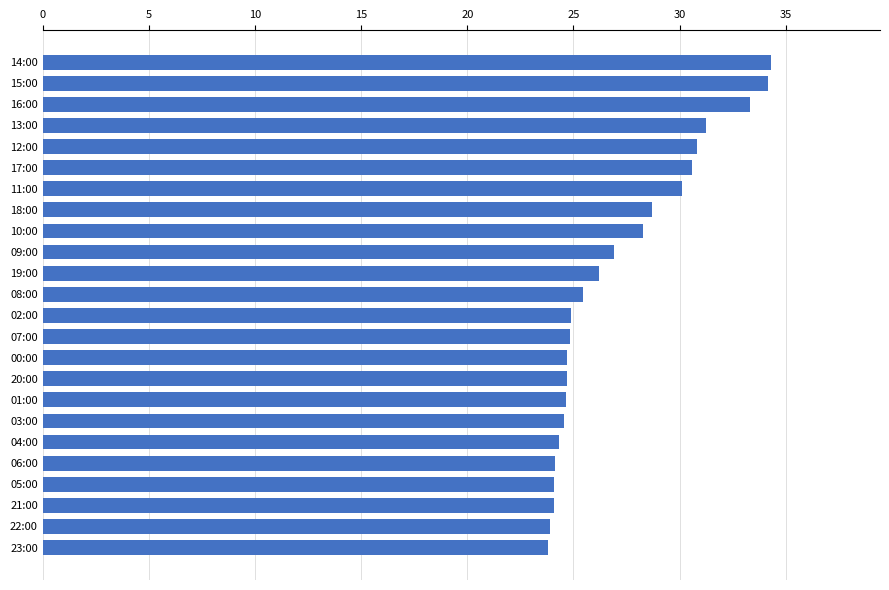

Which has a higher value, 19:00 or 18:00?

18:00